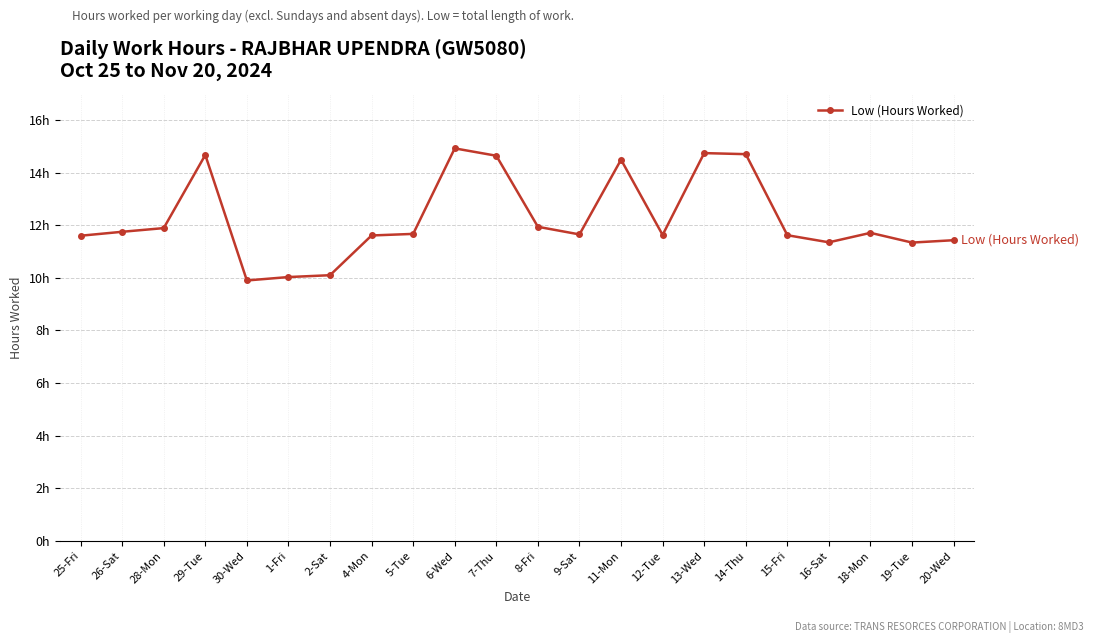

Does the chart have visible grid lines?

Yes